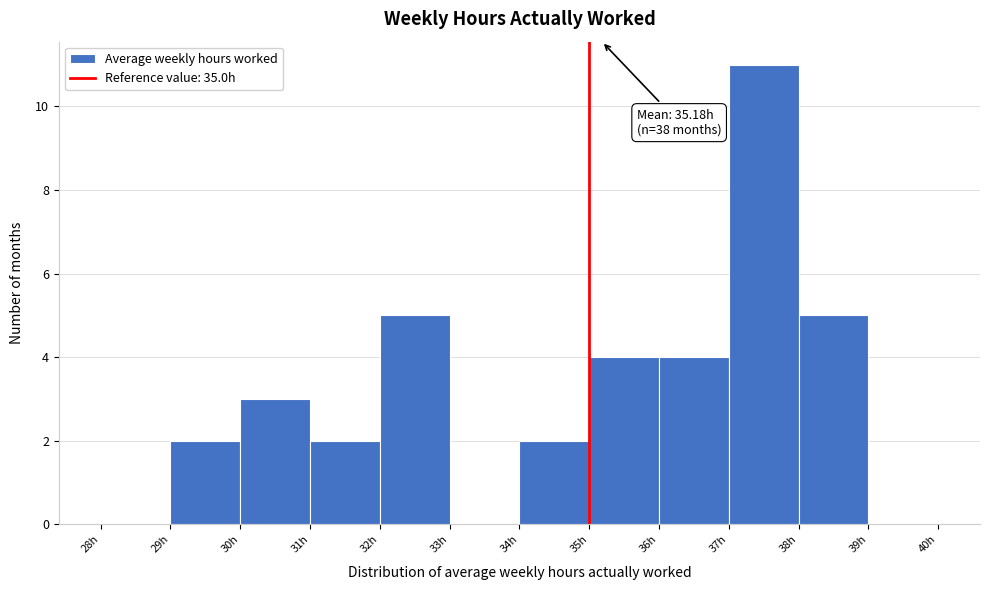

Which range on the x-axis has the tallest bar?

37 to 38